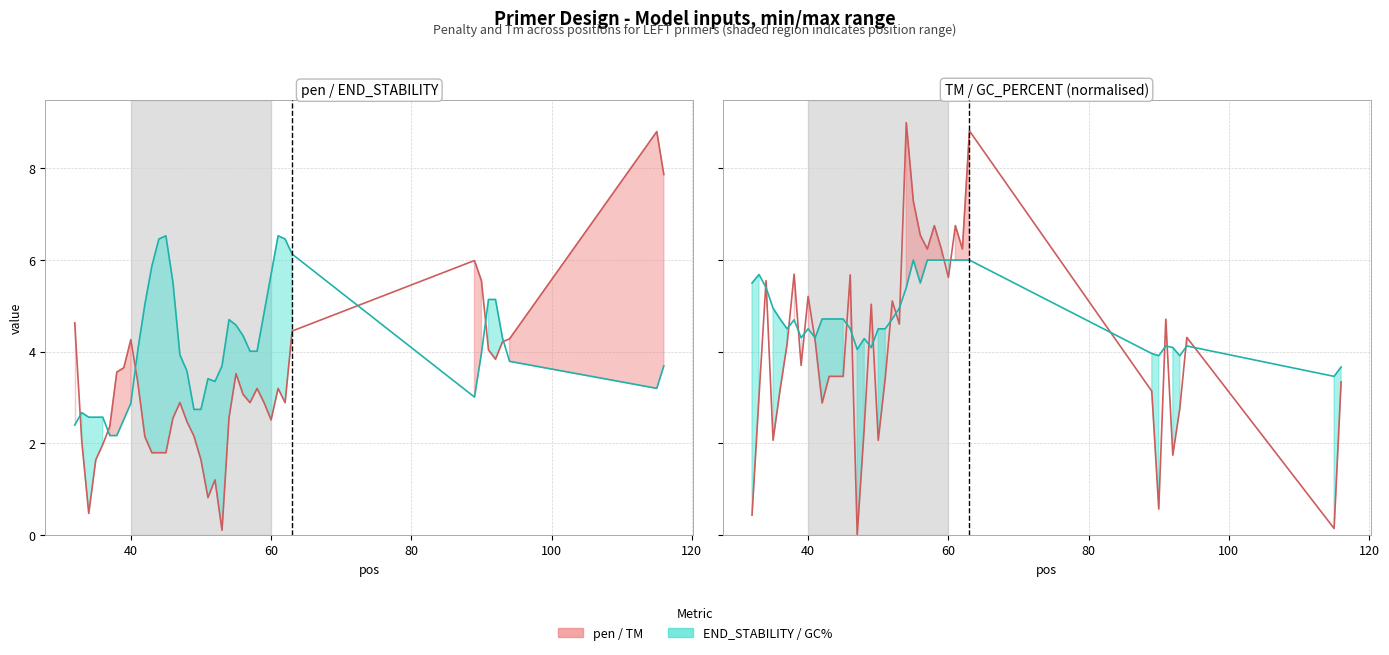

What is the sum of the pen values at 116 and 44?

9.7